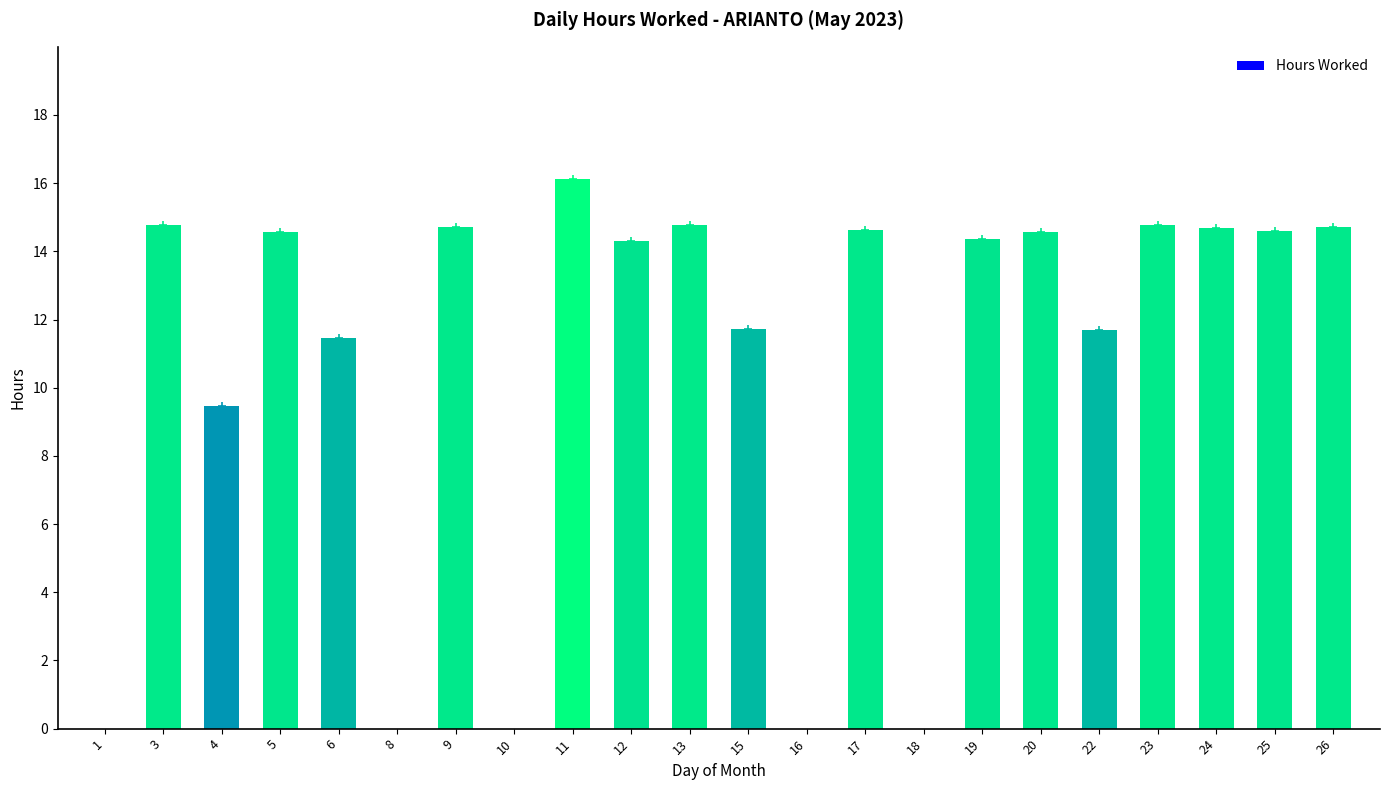

At which category does the chart reach its peak across all series?

11